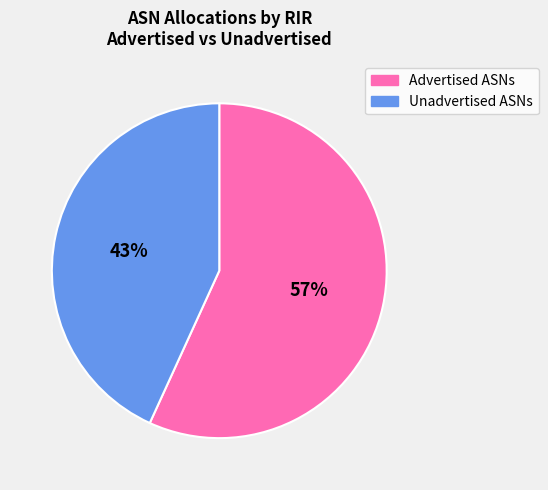

Rank the categories by value from lowest to highest.

Unadvertised ASNs, Advertised ASNs